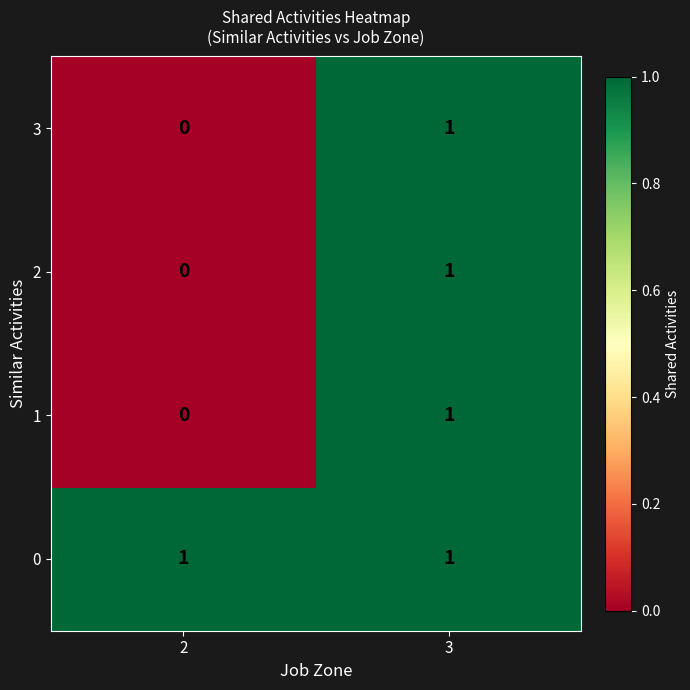

Reading right to left, extract all data points from this chart.

3: 3=1	2=0
2: 3=1	2=0
1: 3=1	2=0
0: 3=1	2=1